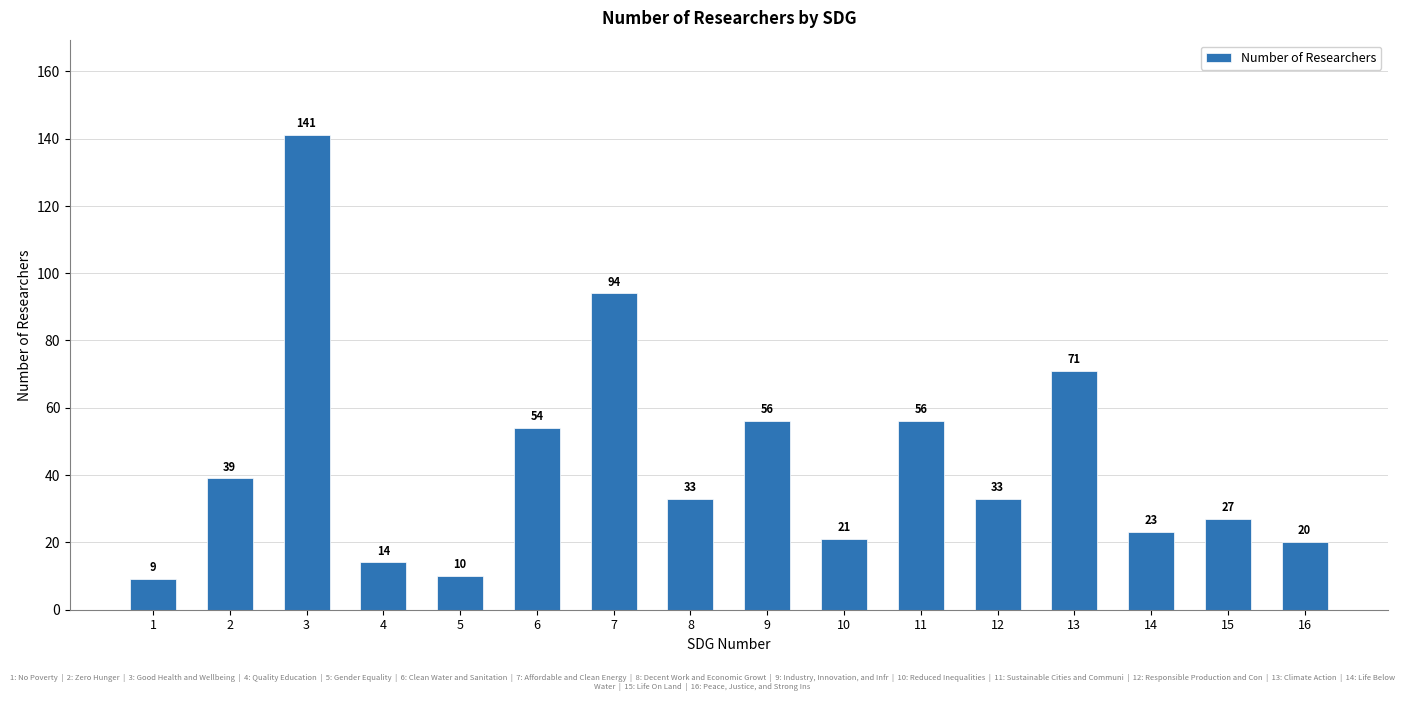

What is the difference between the values at 13 and 8?

38